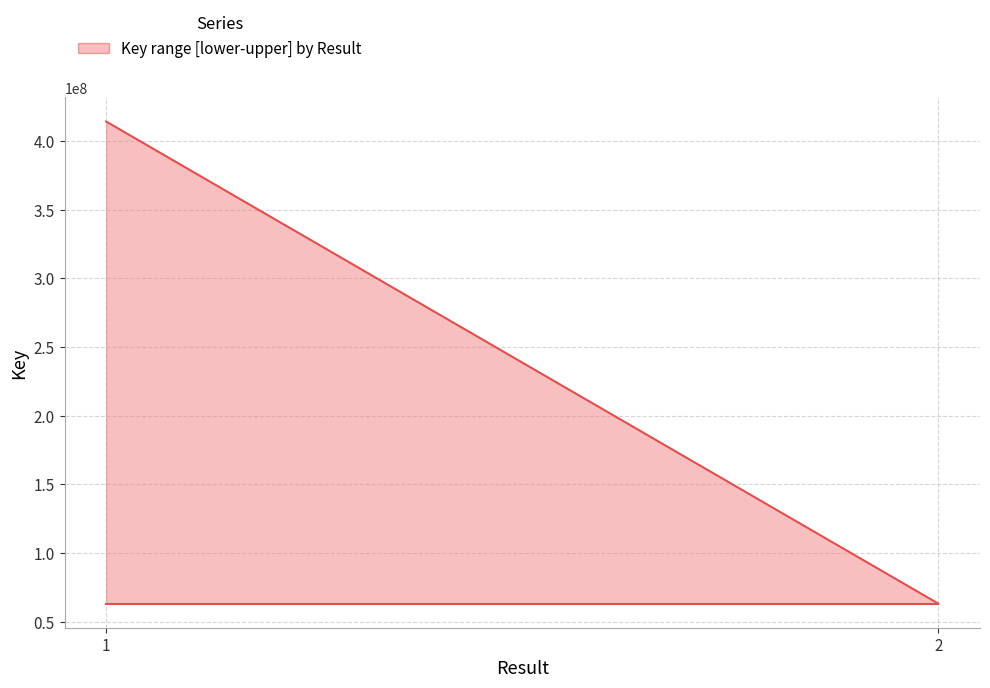

True or false: Key_upper and Key_lower cross at least once.

False